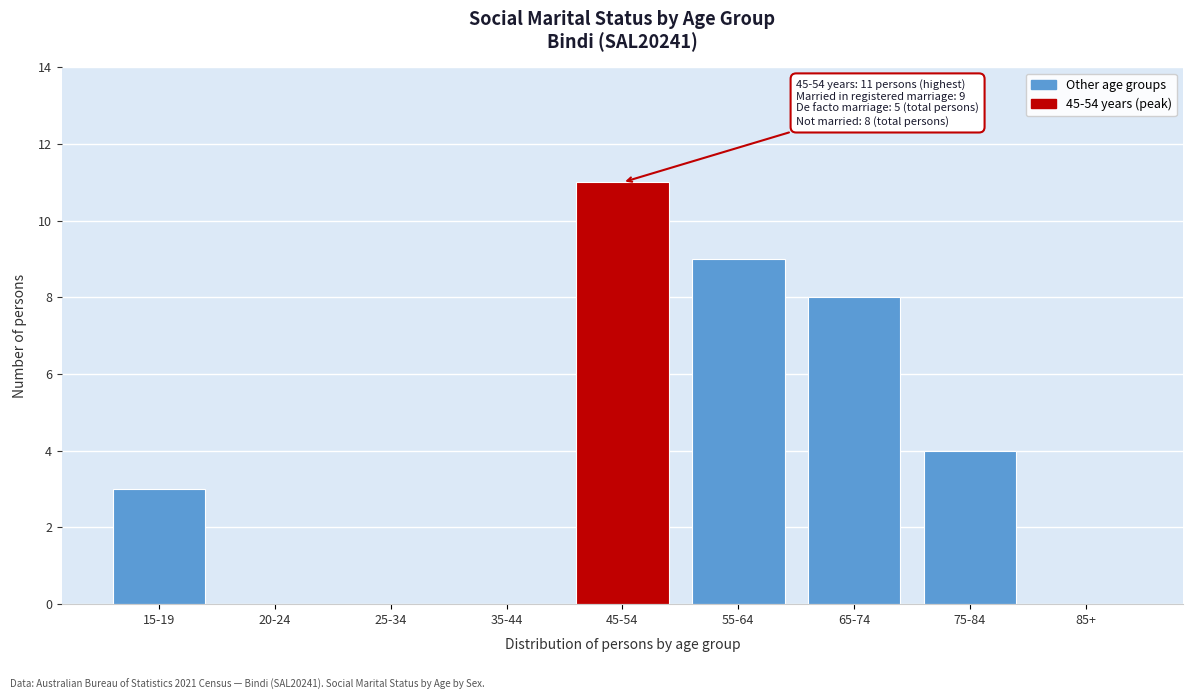

Reading right to left, what are all the values shown in this chart?

85+=0	75-84=4	65-74=8	55-64=9	45-54=11	35-44=0	25-34=0	20-24=0	15-19=3